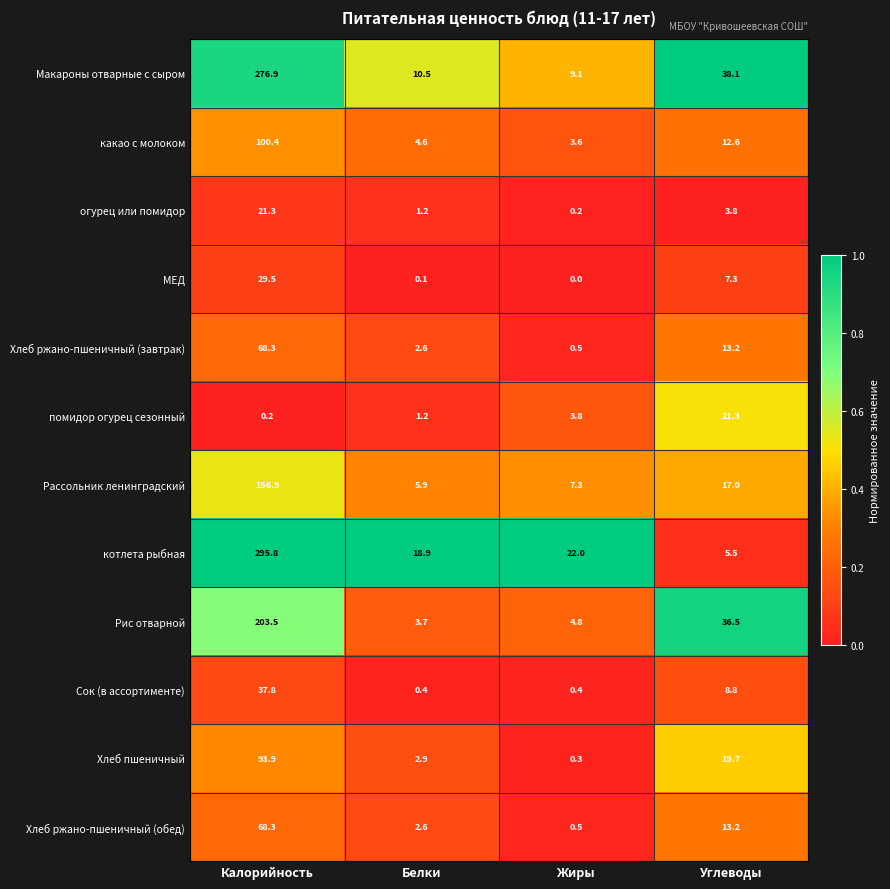

At which category is the sum across all series the highest?

Калорийность